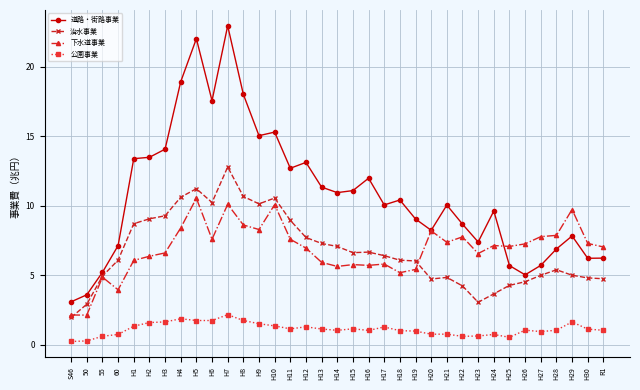

True or false: 治水事業 and 公園事業 intersect in this chart.

False